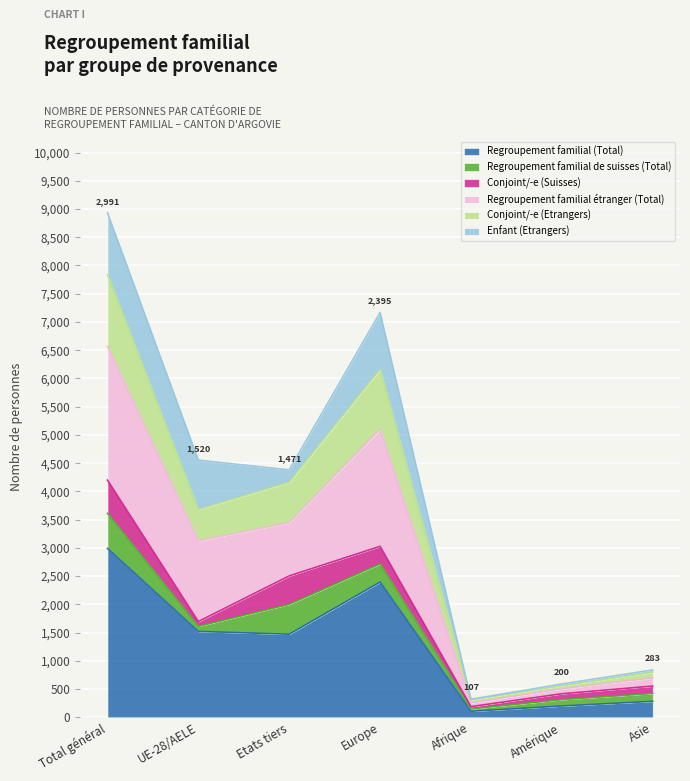

Which category has the highest value in the Regroupement familial (Total) series?

Total général